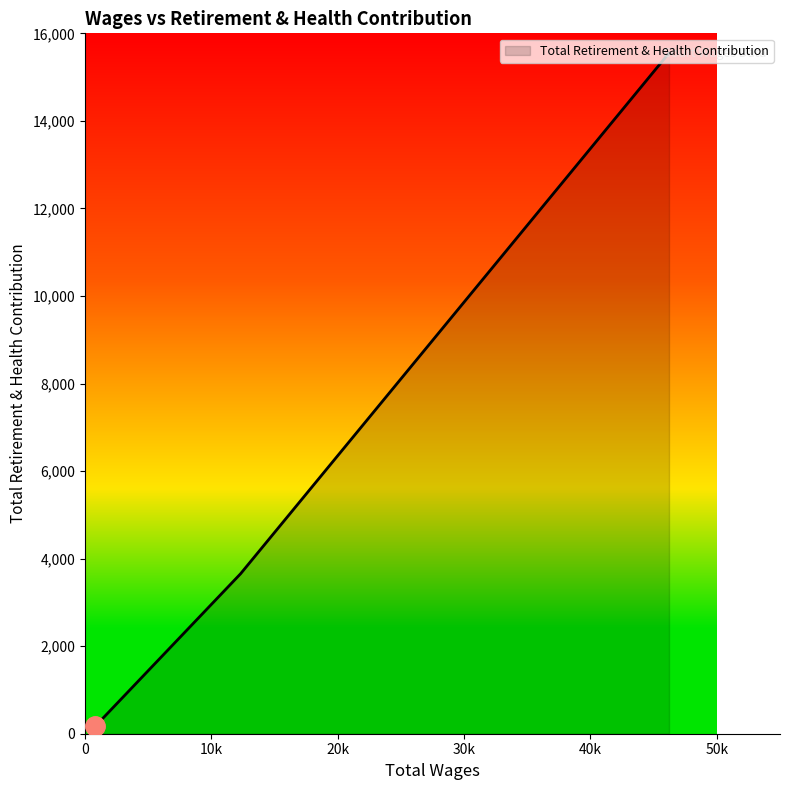

How many values are below 3654?

1